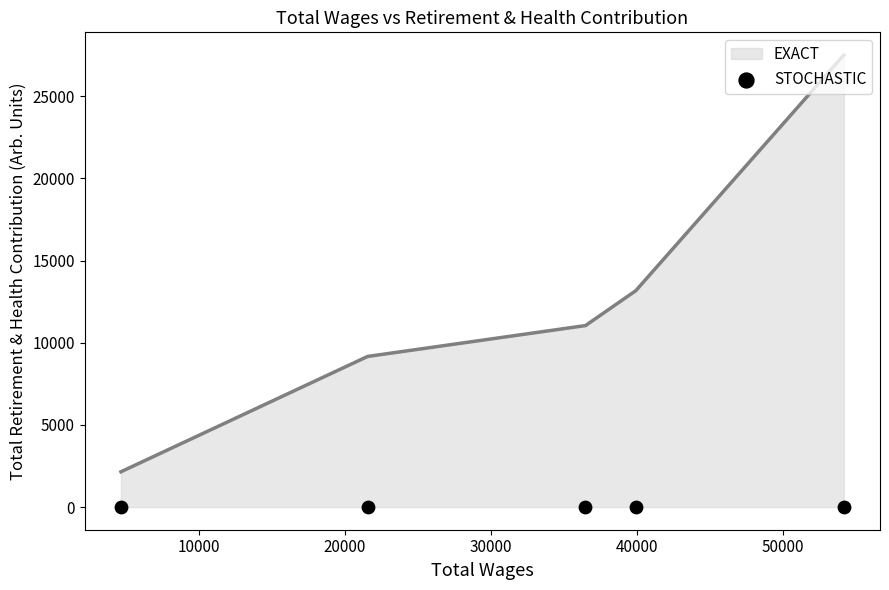

What is the maximum value for EXACT?

27514